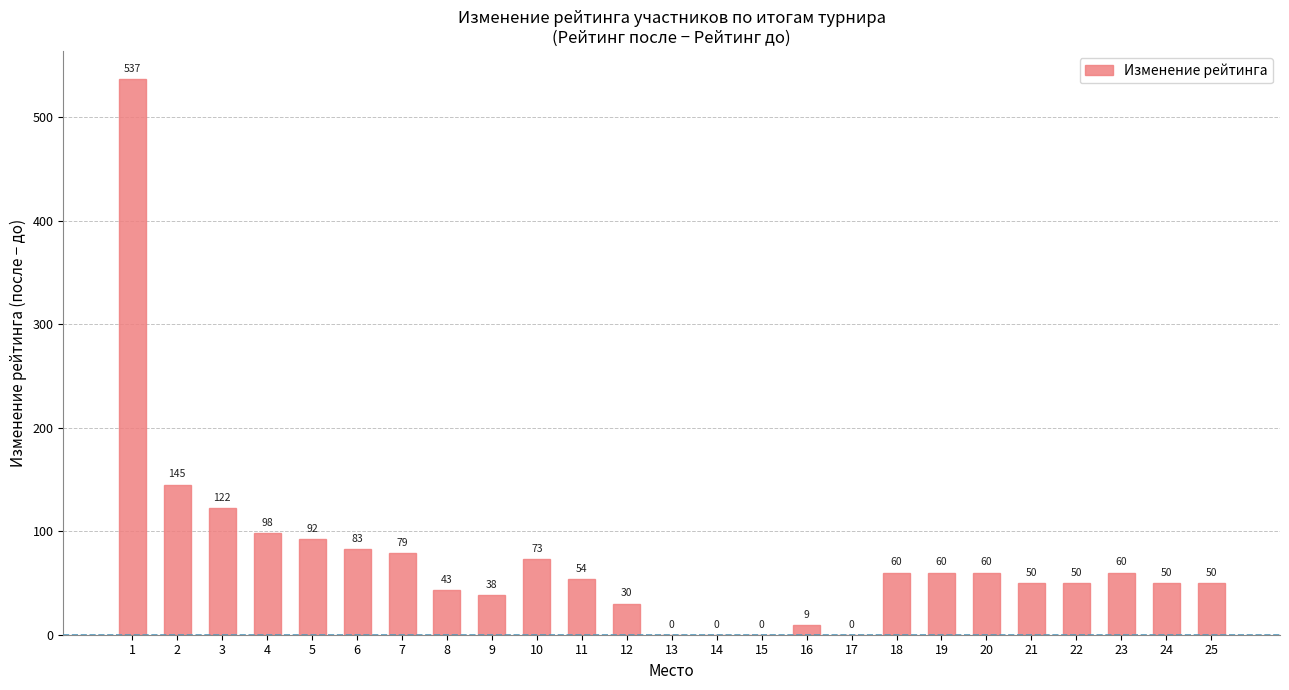

Reading left to right, extract all data points from this chart.

537	145	122	98	92	83	79	43	38	73	54	30	0	0	0	9	0	60	60	60	50	50	60	50	50